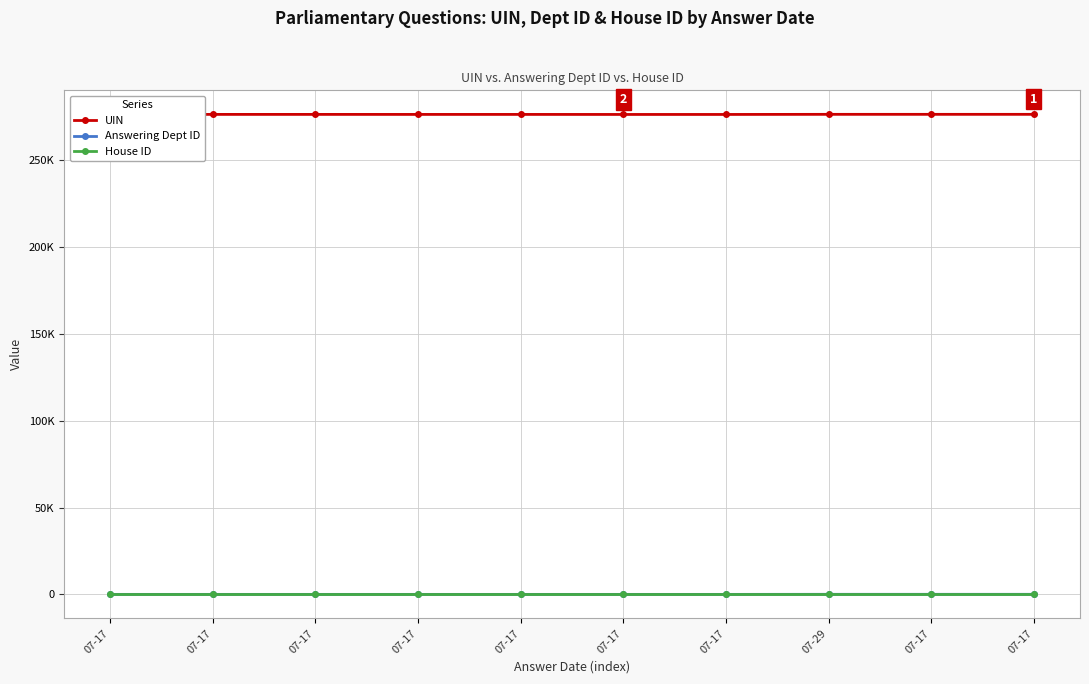

Does the chart have visible grid lines?

Yes